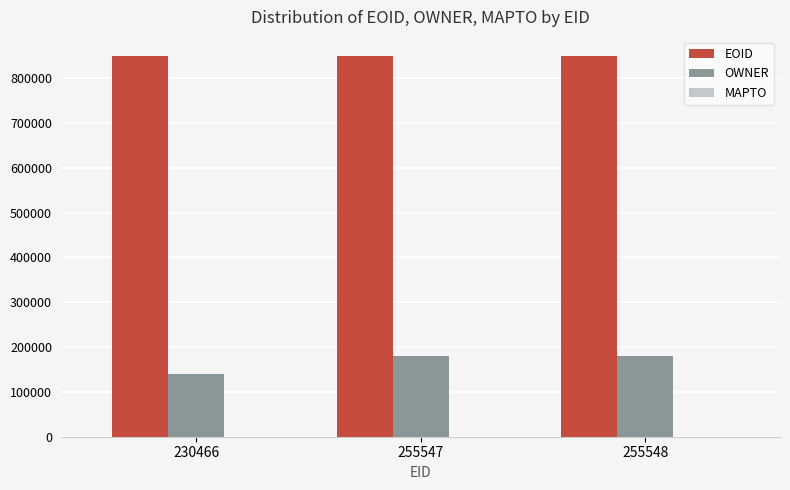

What is the sum of all EOID values?

2545980